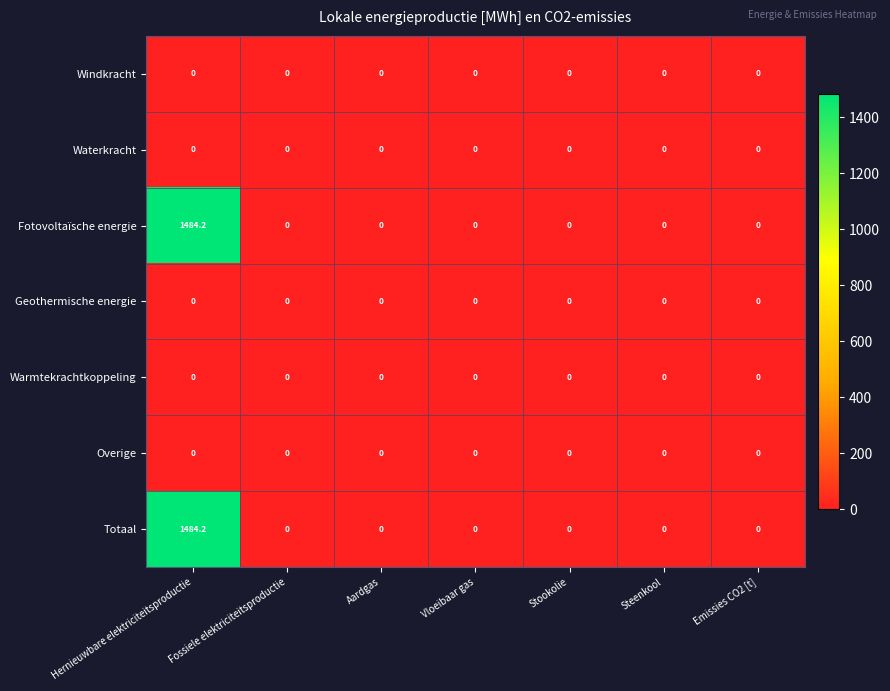

True or false: Waterkracht has a value of 0.0 at Vloeibaar gas.

True